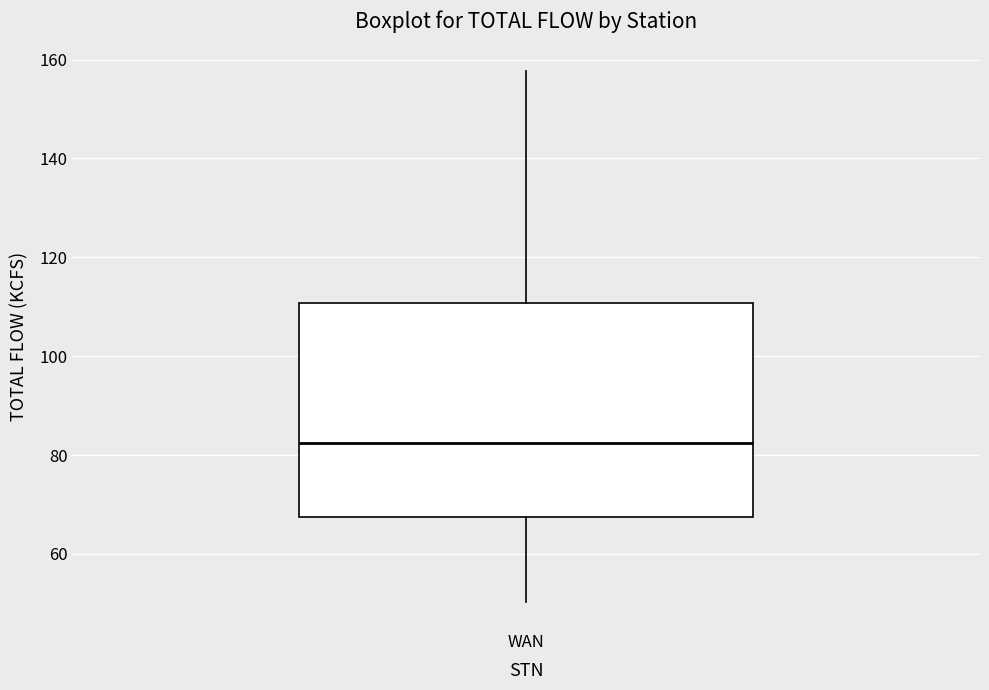

Where is the lower edge of the box for WAN on the y-axis? The values are not printed on the chart, so give them approximately, as read against the axis.

68